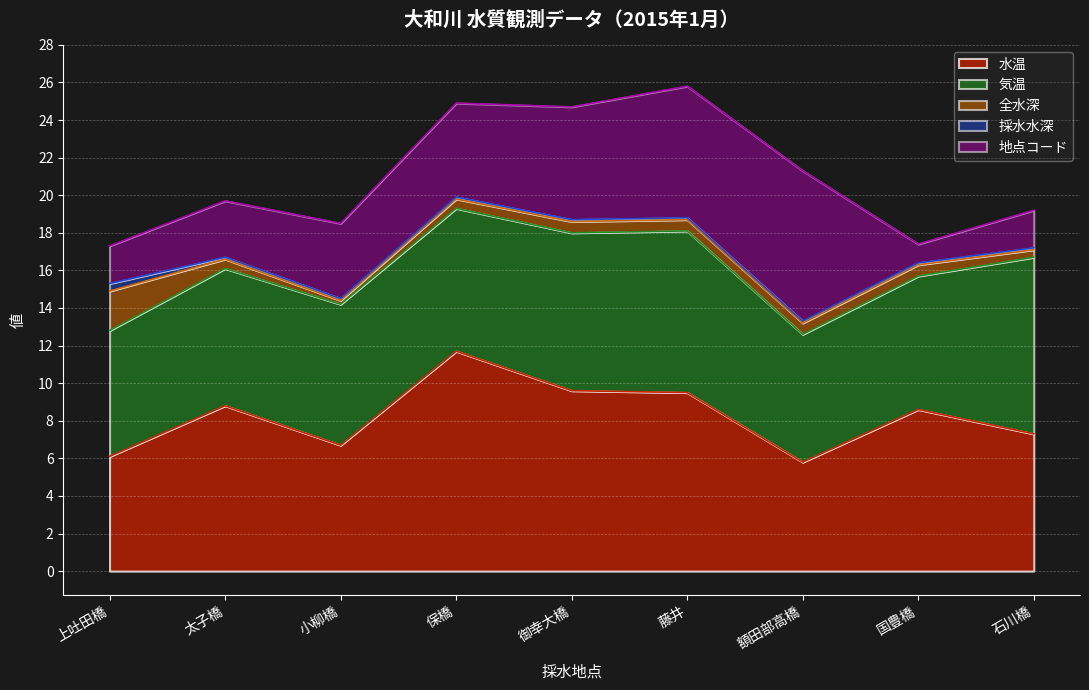

What is the sum of the 気温 values at 御幸大橋 and 太子橋?

15.7